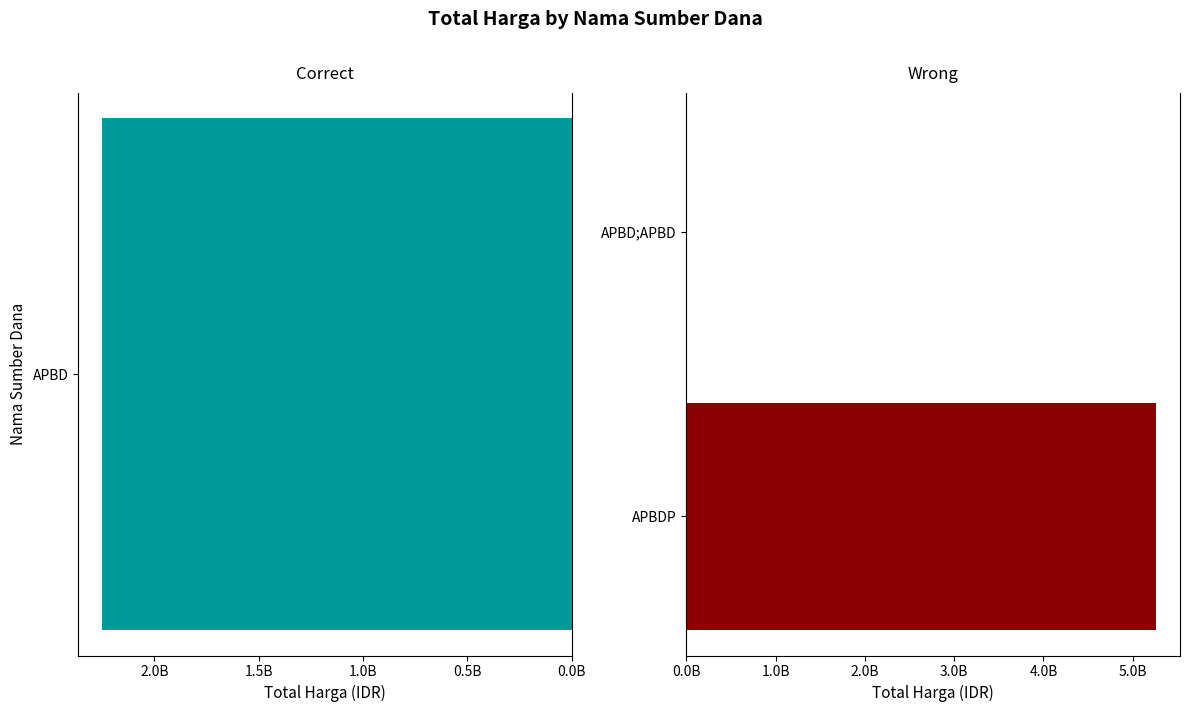

What is the average value?

2633194370